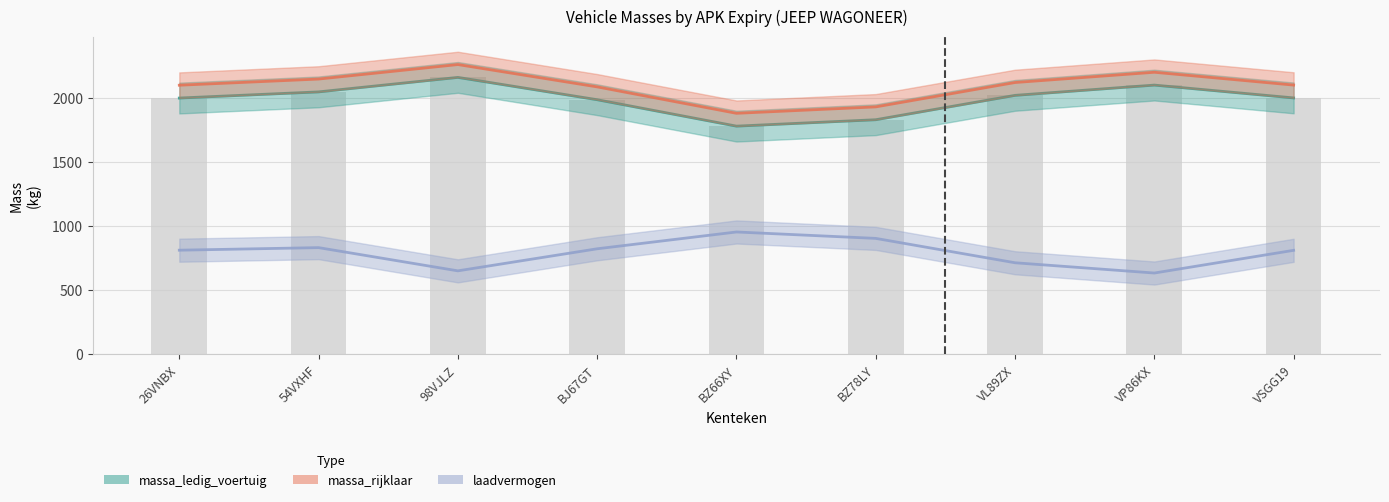

What are all the series names shown in the legend?

massa_ledig_voertuig, massa_rijklaar, laadvermogen